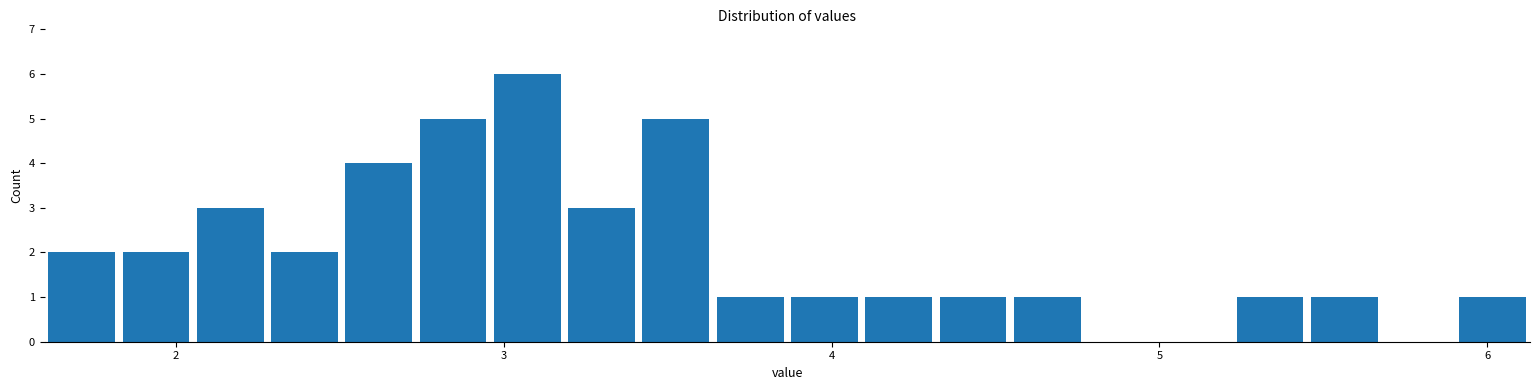

Around what value on the x-axis is the tallest bar? Give the approximate position of its centre, as read against the axis.

3.1